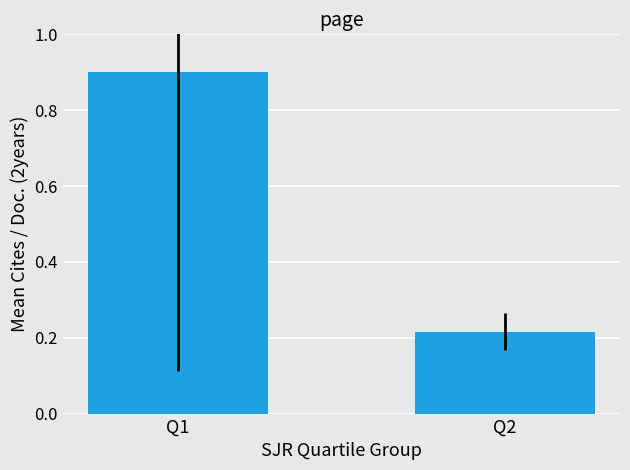

What is the difference between the maximum and minimum values?

0.7